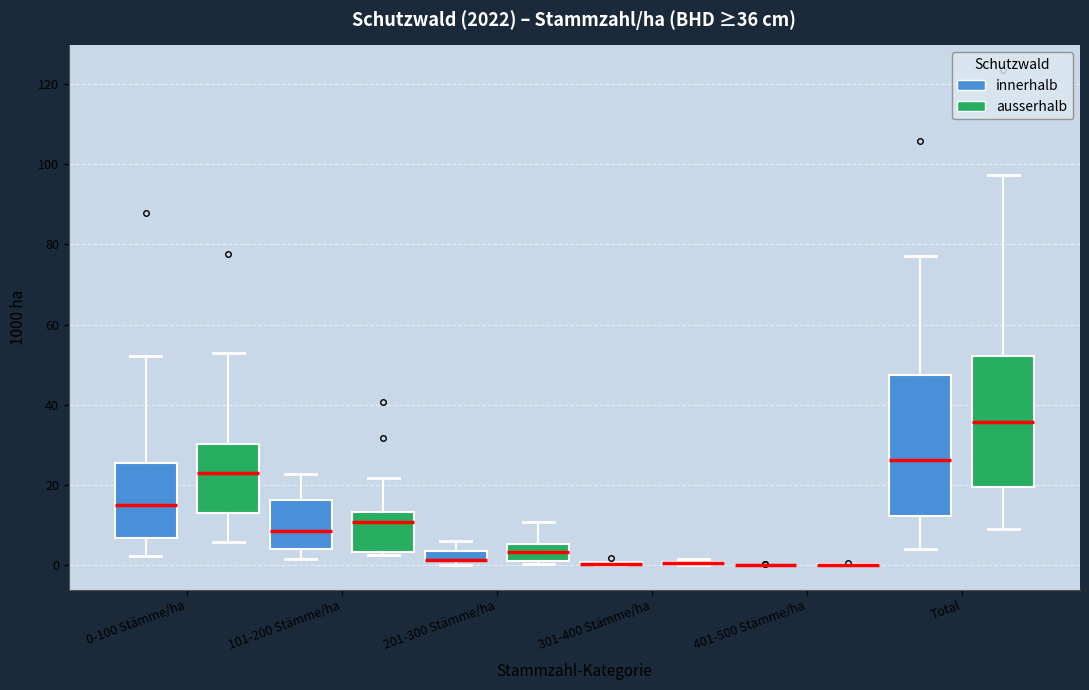

Comparing the boxes themselves (not the whiskers), which one is the tallest?

Total (innerhalb)